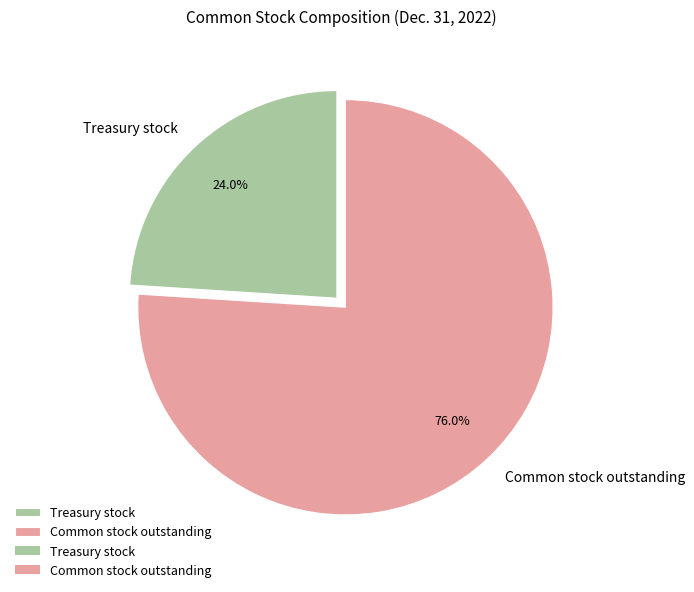

How many slices are in this pie chart?

2